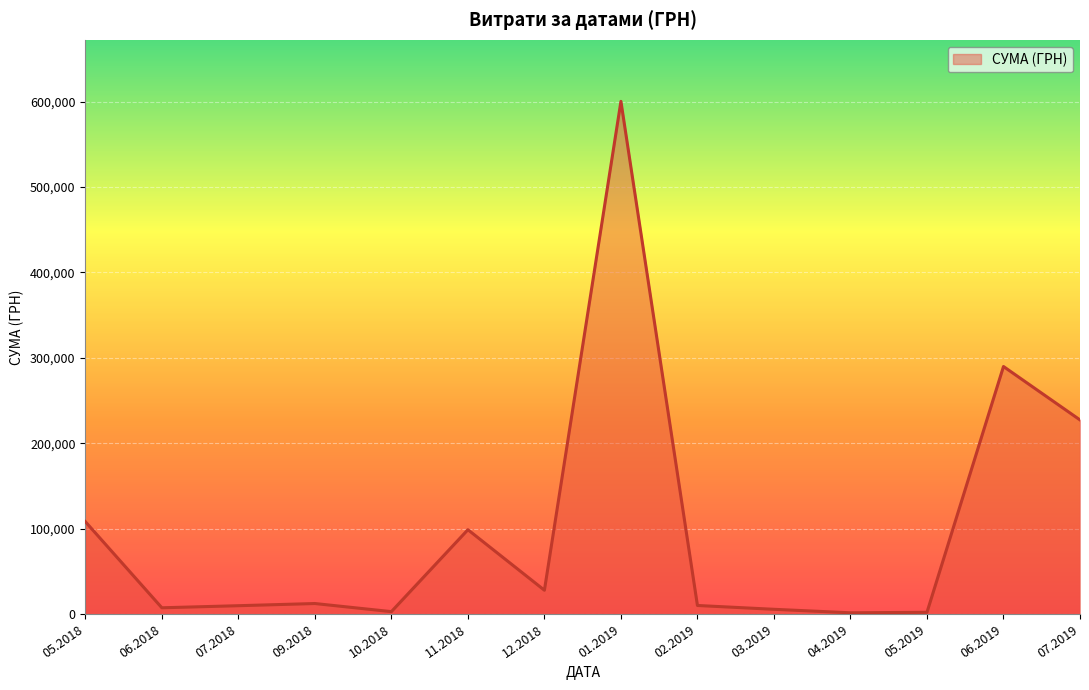

What is the difference between the maximum and minimum values?

598756.5